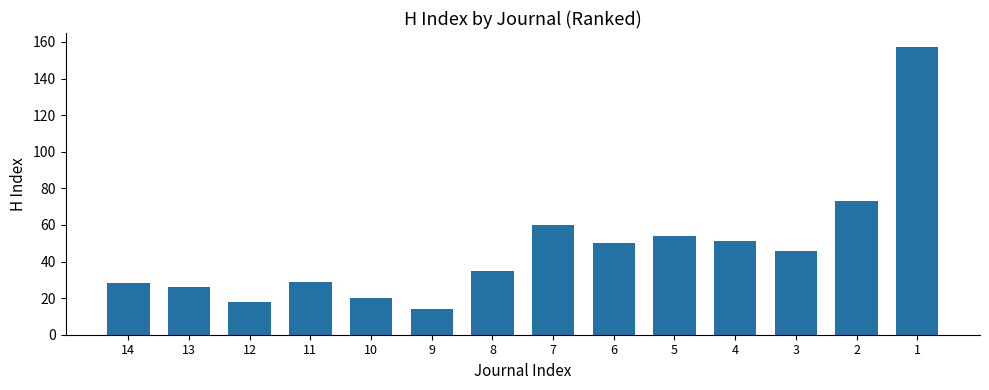

Reading left to right, list all the values displayed in this chart.

28	26	18	29	20	14	35	60	50	54	51	46	73	157